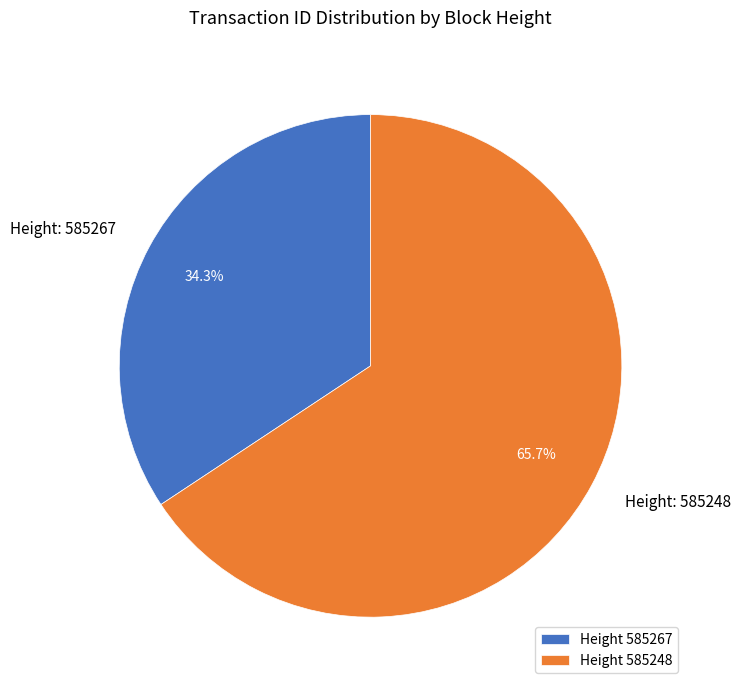

What percentage is NOT represented by Height 585267?

65.7%